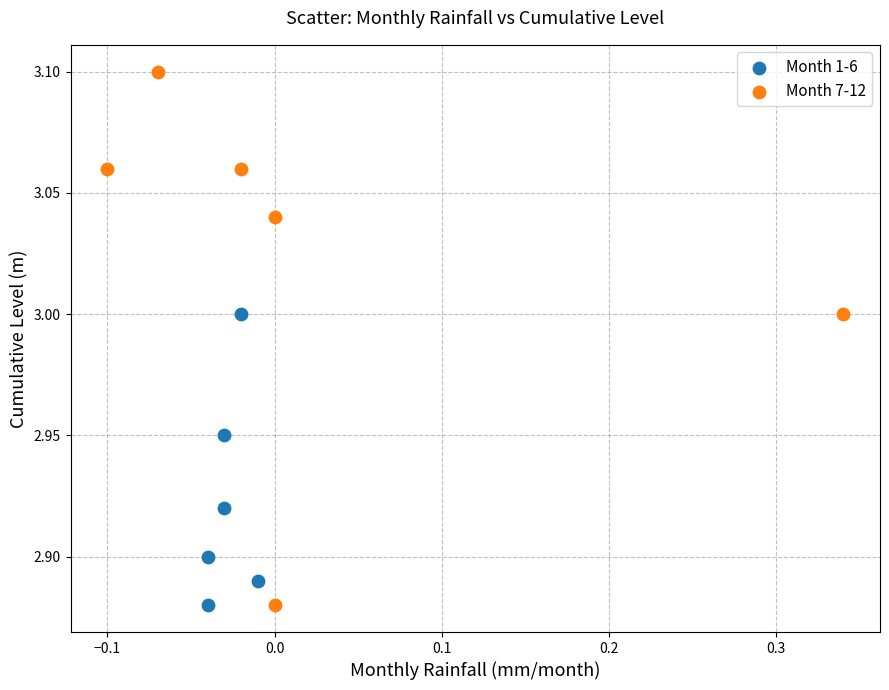

Which series contains the highest Y value?

Month 7-12